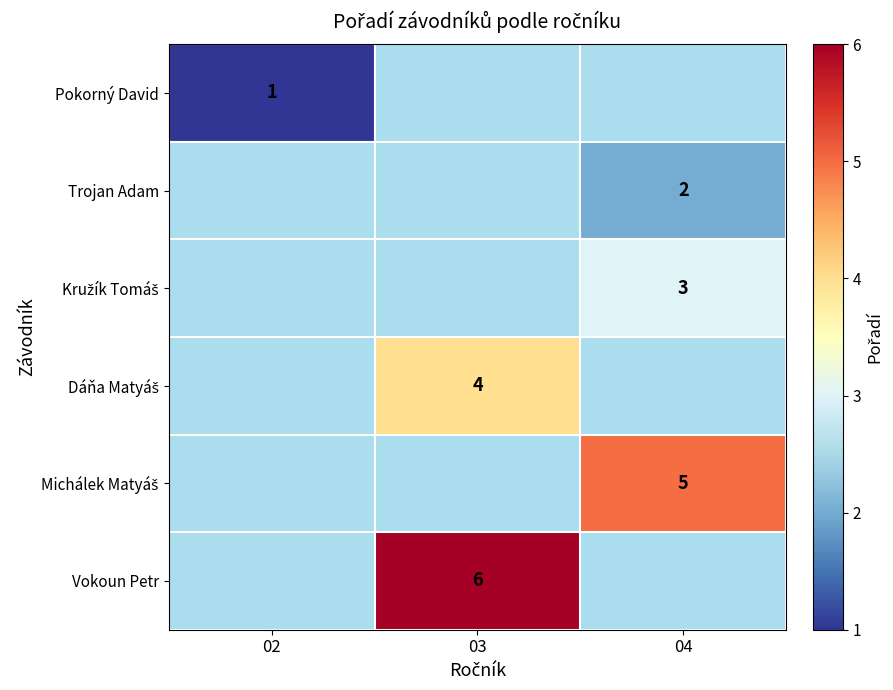

Is it true that Trojan Adam equals 2 at 04?

True